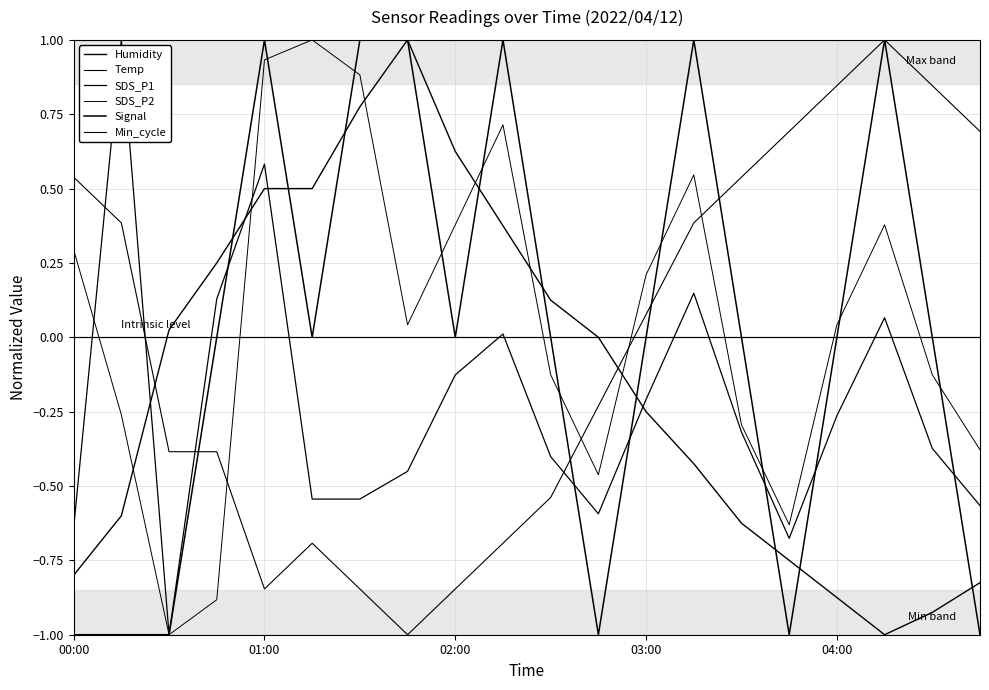

Does the chart have visible grid lines?

Yes